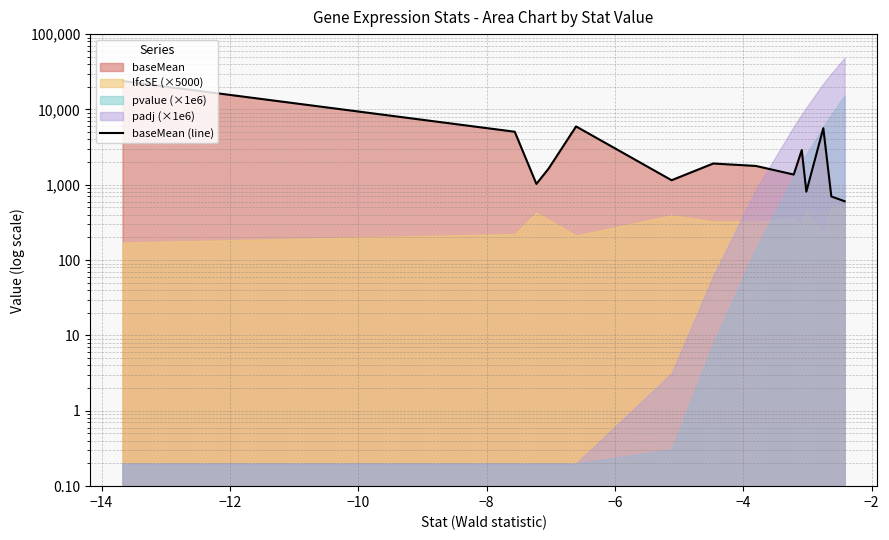

What is the difference between the second highest and minimum values?

5345.9